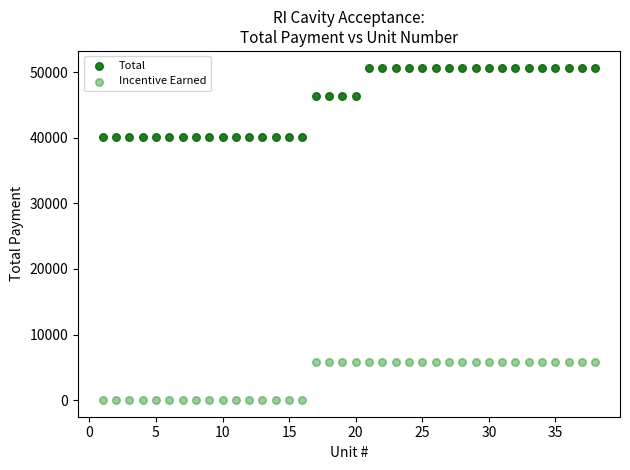

Which series has the widest spread of Y values?

Total